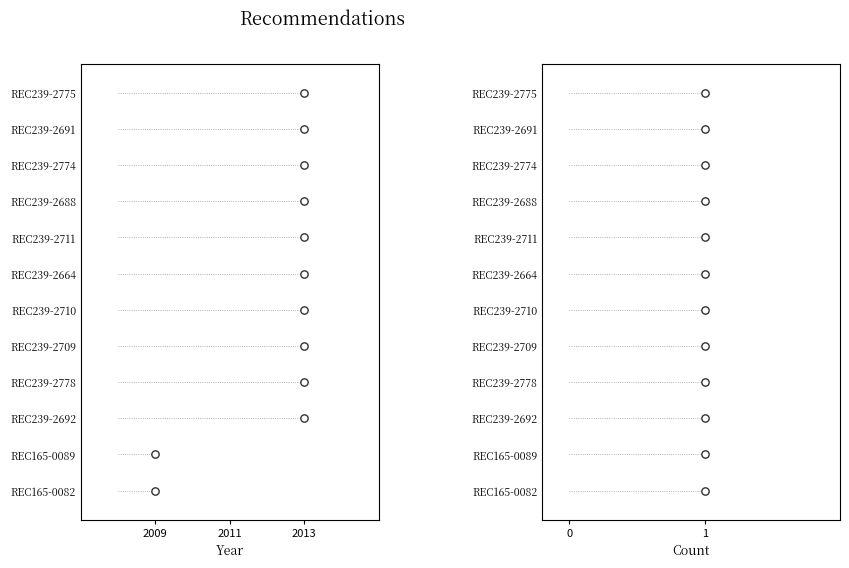

Which series reaches the maximum Y coordinate?

Year